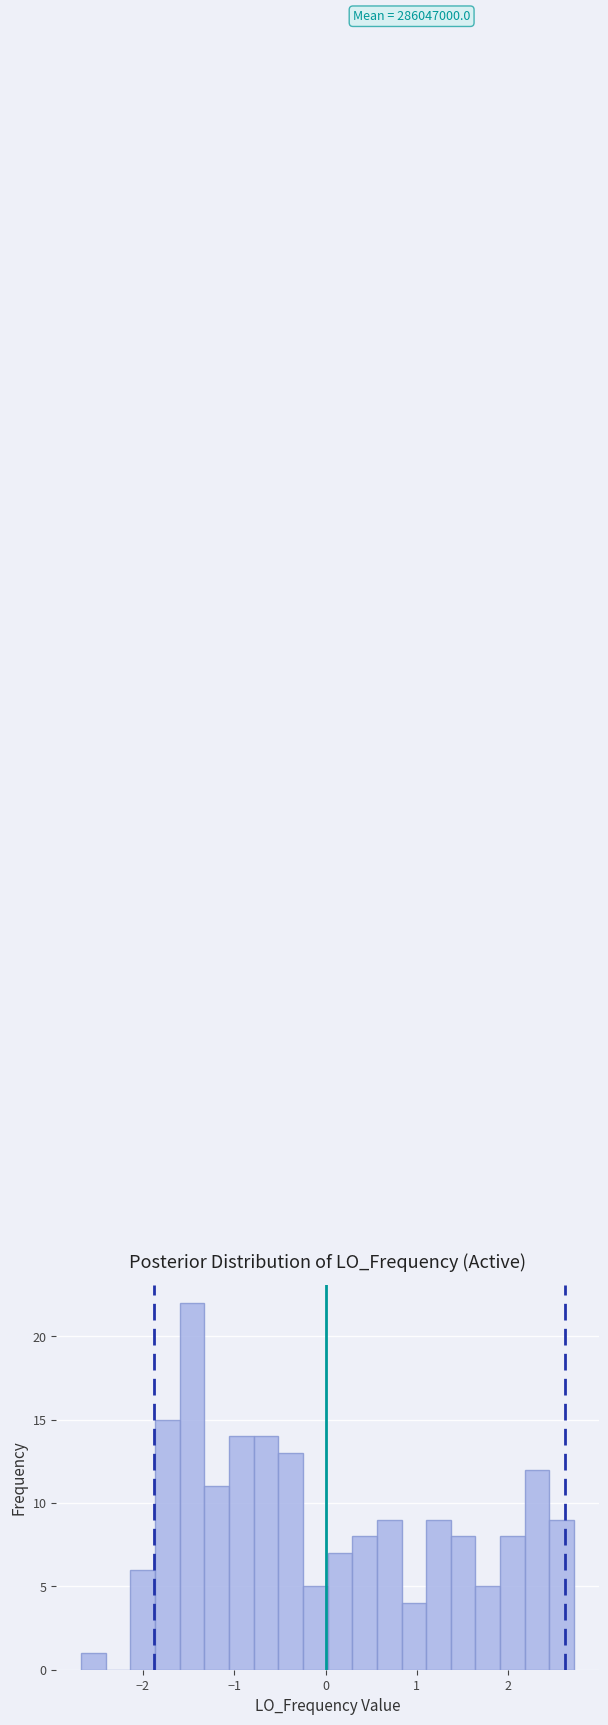

Around what value on the x-axis is the tallest bar? Give the approximate position of its centre, as read against the axis.

-1.5